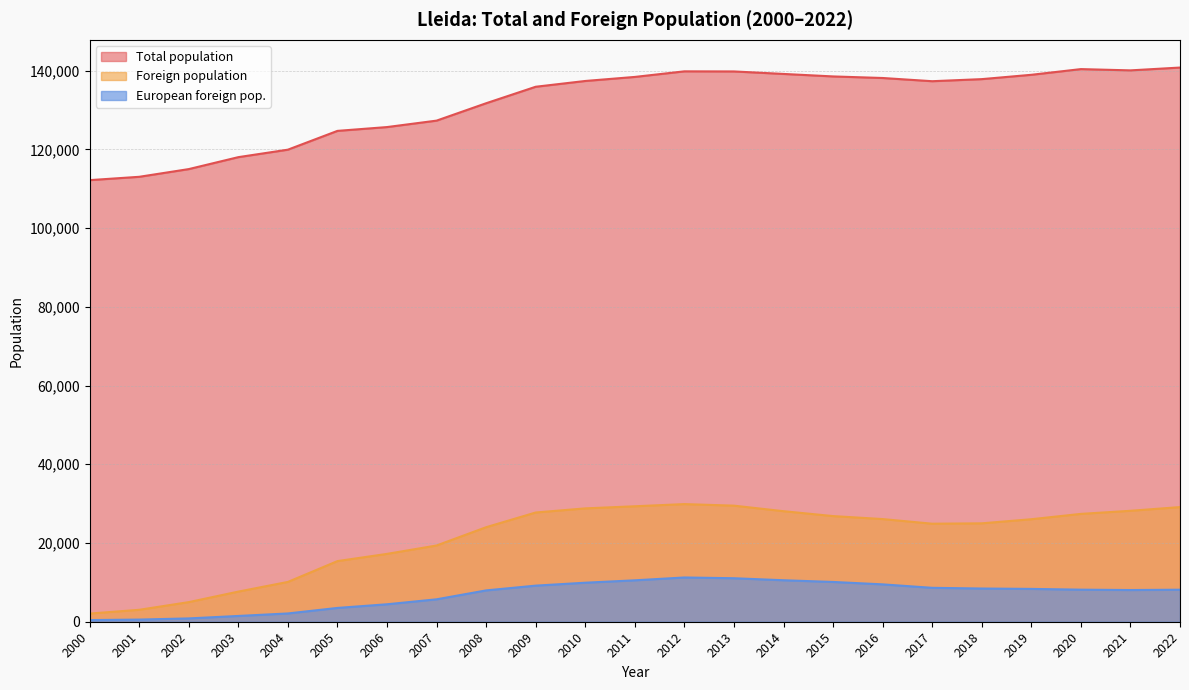

How many data points in Foreign population are less than 26043?

11